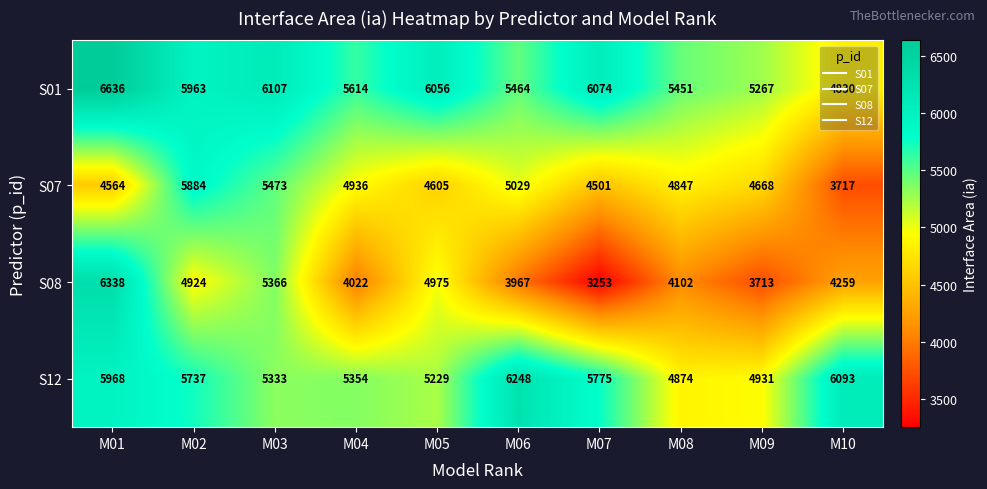

What is the greatest value displayed?

6636